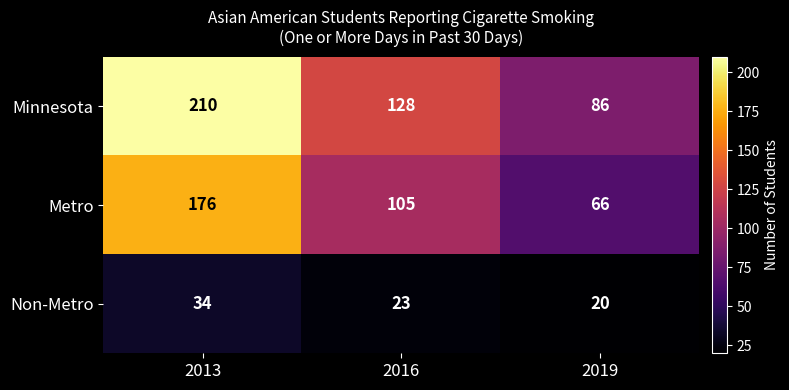

At which category is the sum across all series the highest?

2013